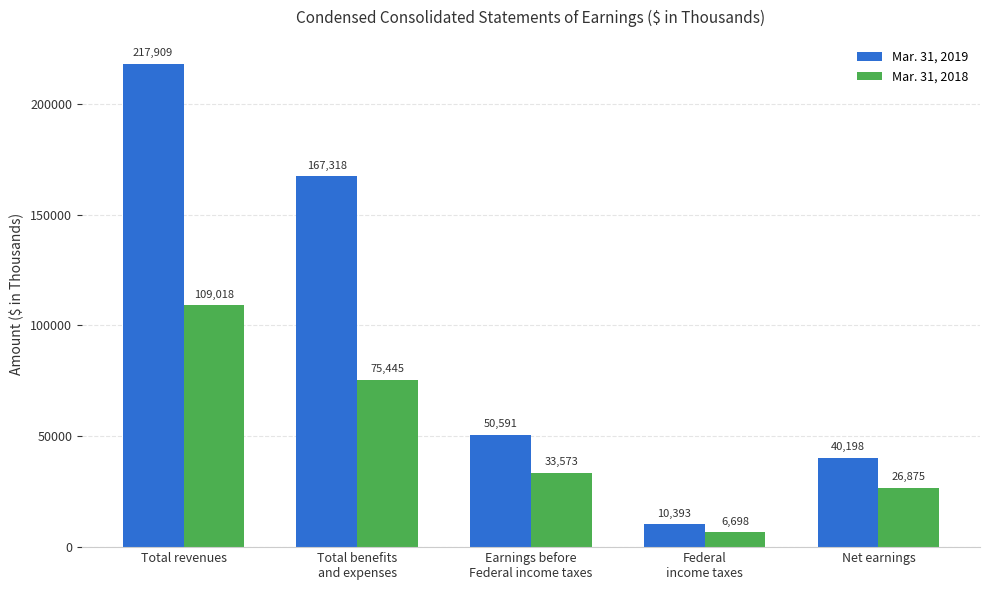

Rank the series by their average value, from highest to lowest.

Mar. 31, 2019, Mar. 31, 2018